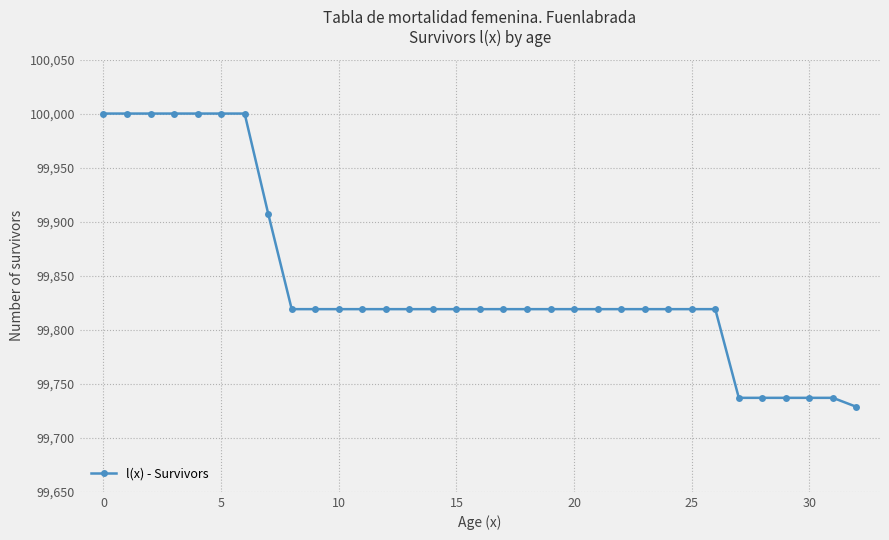

What is the value of the 23rd point from the left?

99819.0